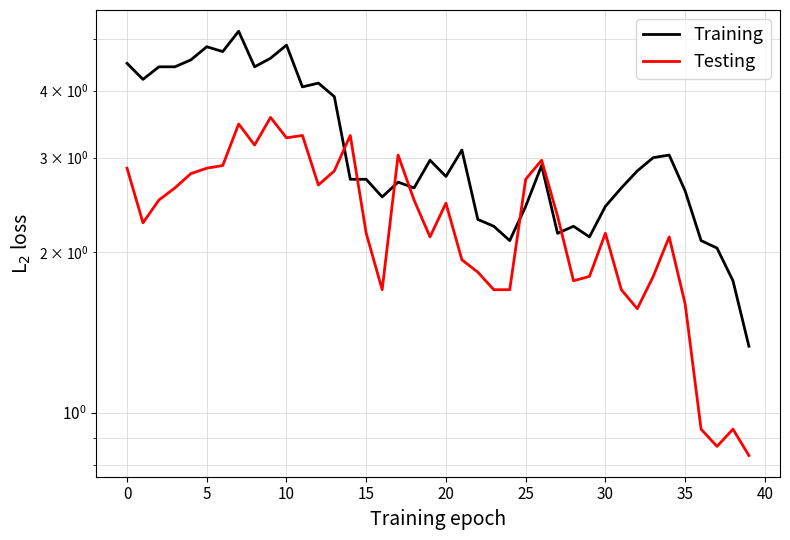

The Training series shows 0.8 at 18. True or false?

False